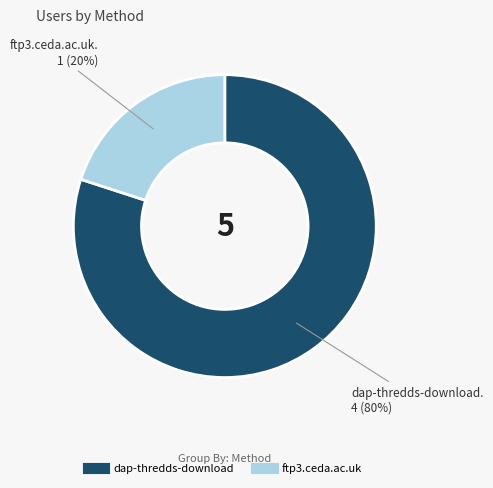

Is the sum of ftp3.ceda.ac.uk and dap-thredds-download greater than half?

Yes